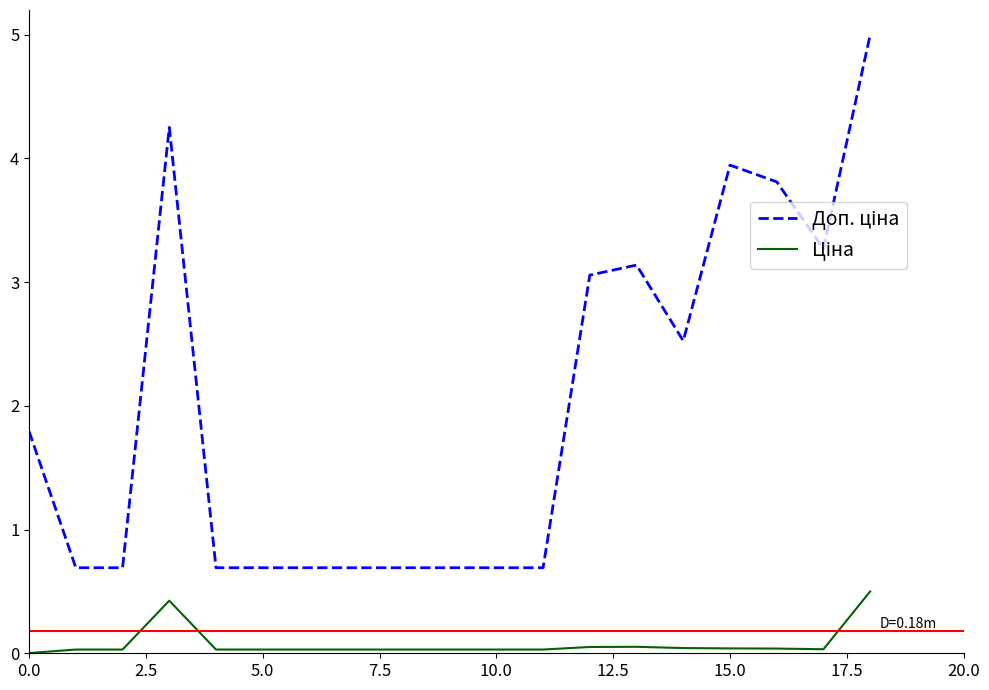

Does the chart have visible grid lines?

No